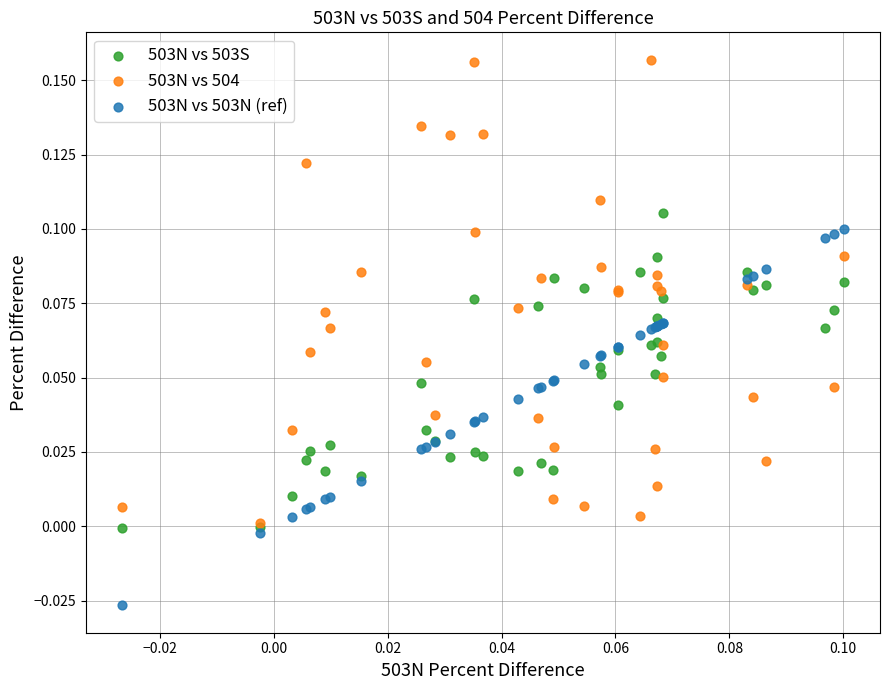

Which series has the widest spread of Y values?

503N vs 504